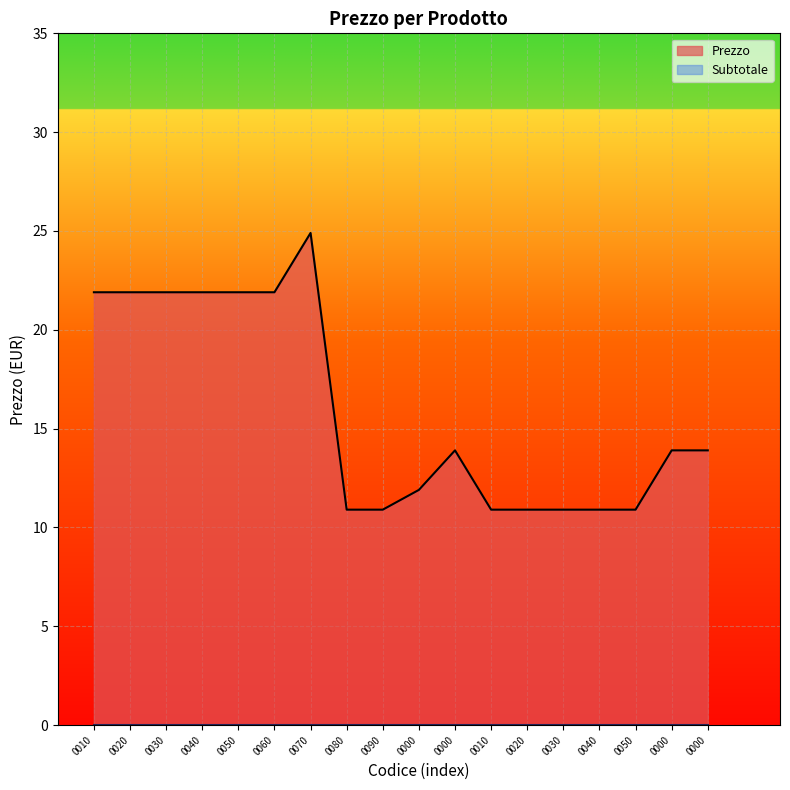

What is the change in value from 0020 to 0090?

-11.0